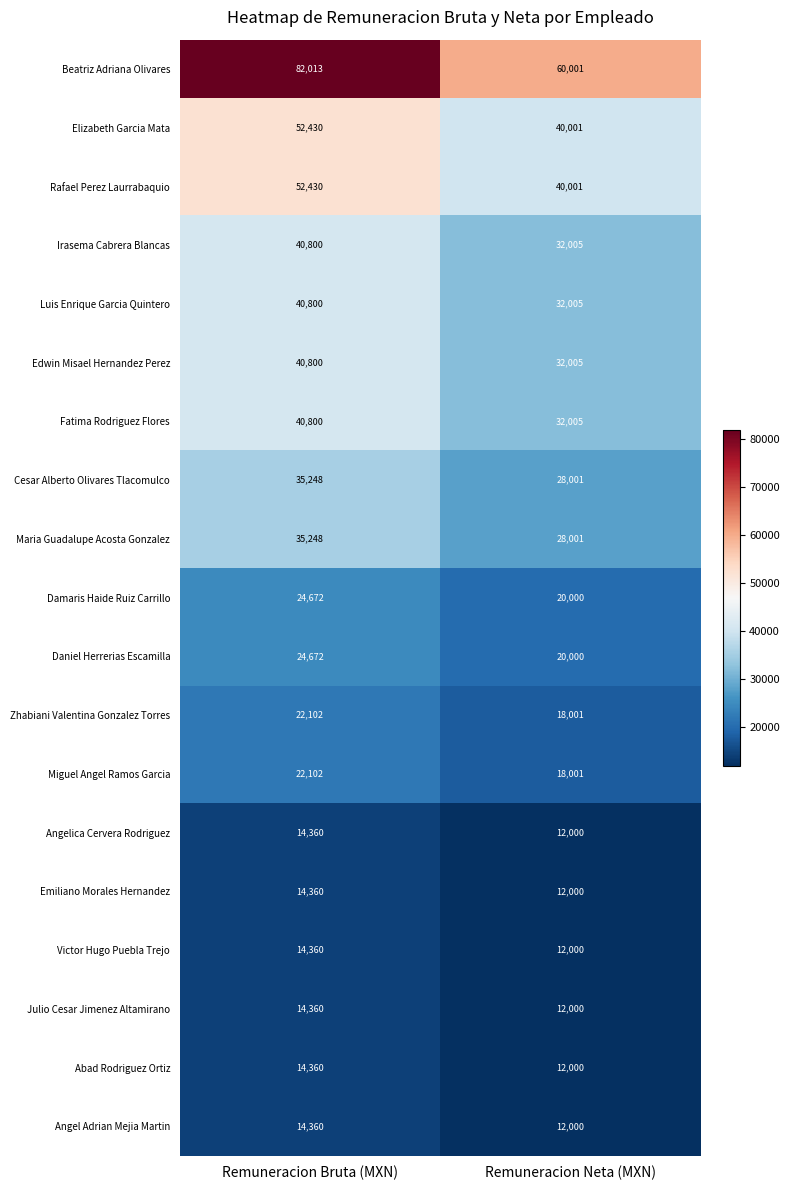

What is the total value across all series at Remuneracion Neta (MXN)?

472027